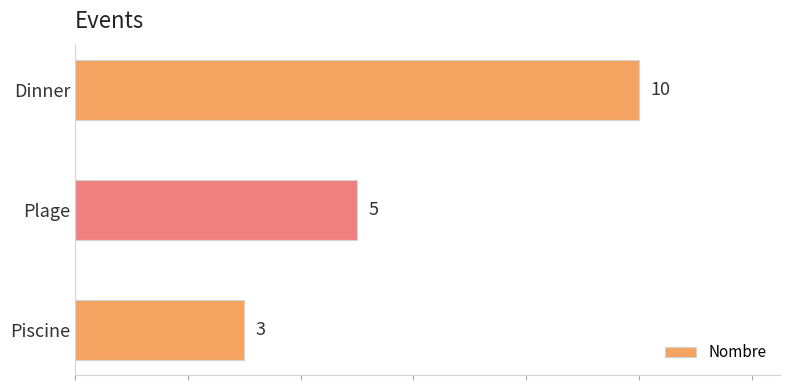

What is the sum of all values?

18